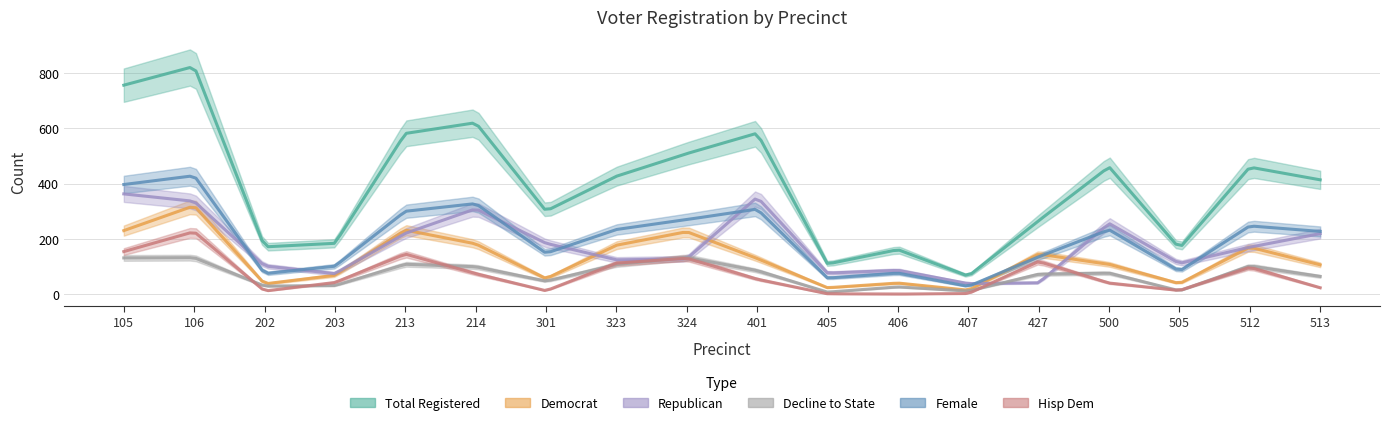

At which label does totreg_r first exceed 427?

105